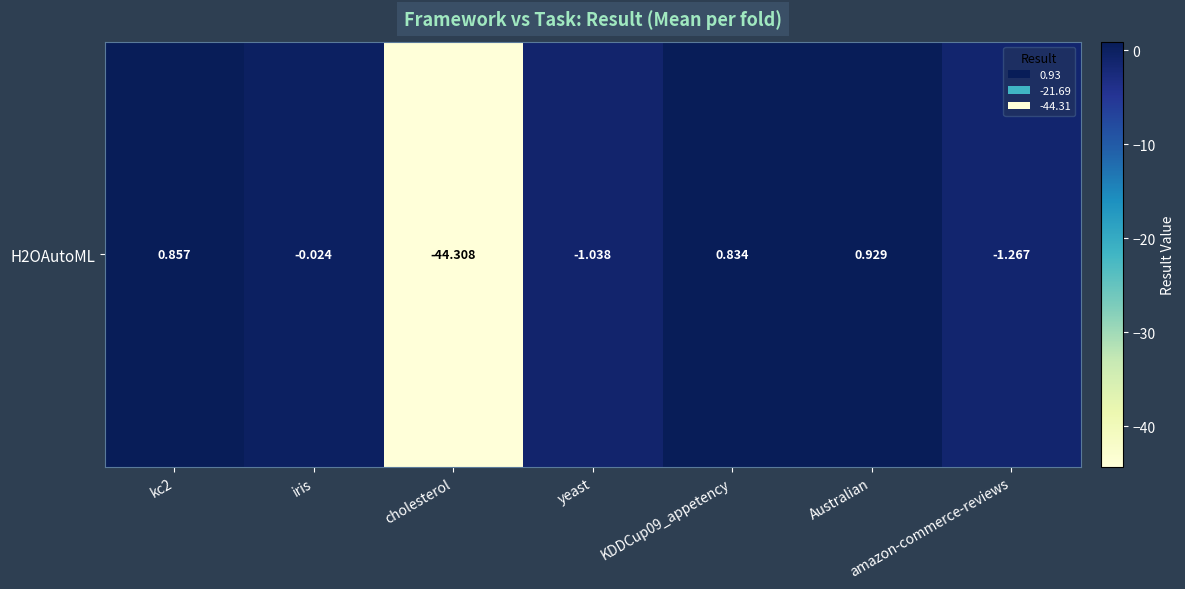

Rank the categories by value from highest to lowest.

Australian, kc2, KDDCup09_appetency, iris, yeast, amazon-commerce-reviews, cholesterol